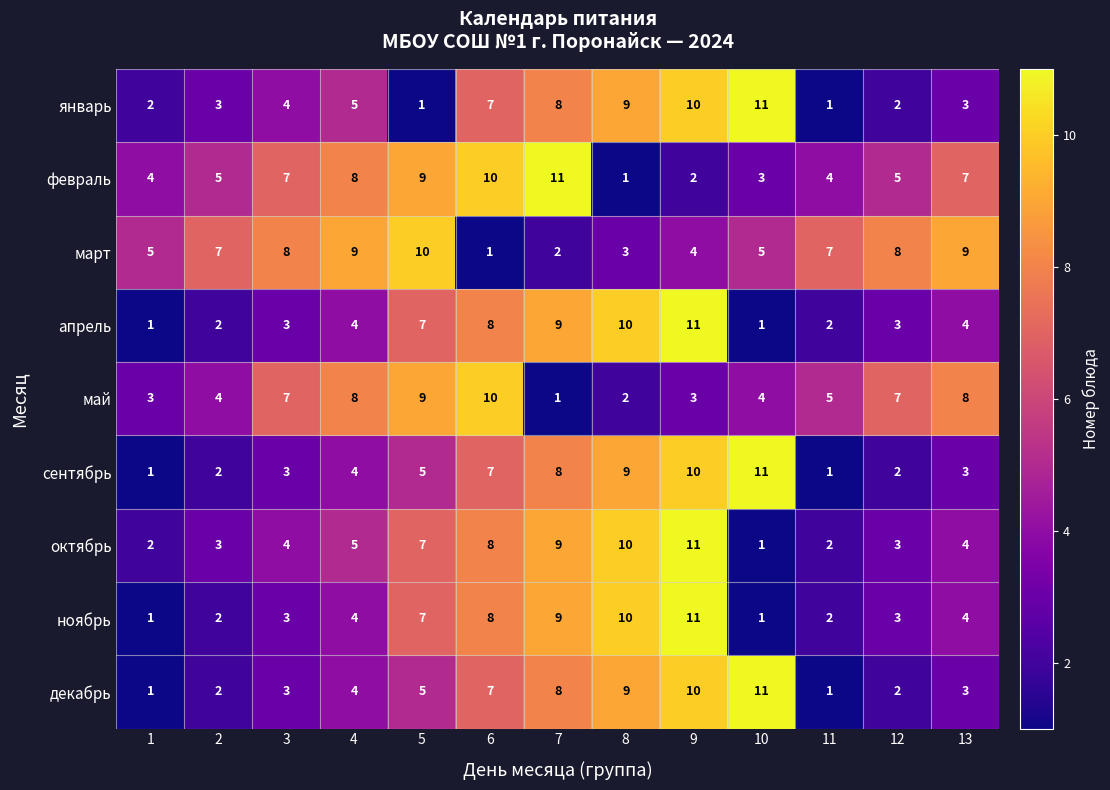

What is the maximum value for май?

10